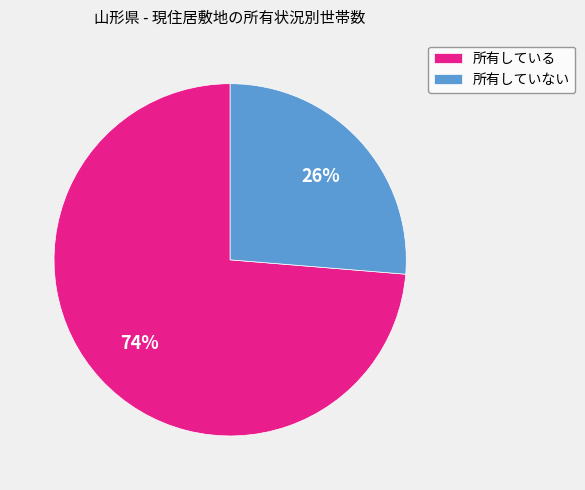

Which slice is the smallest?

所有していない